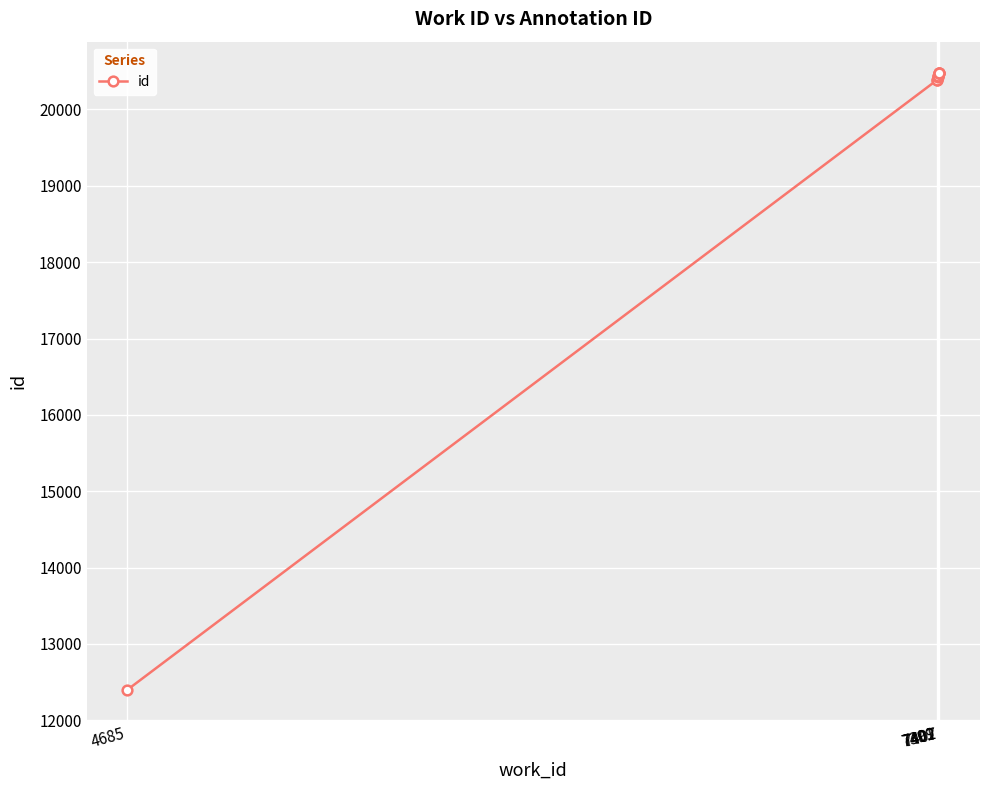

What value does the data have at 7407?

20474